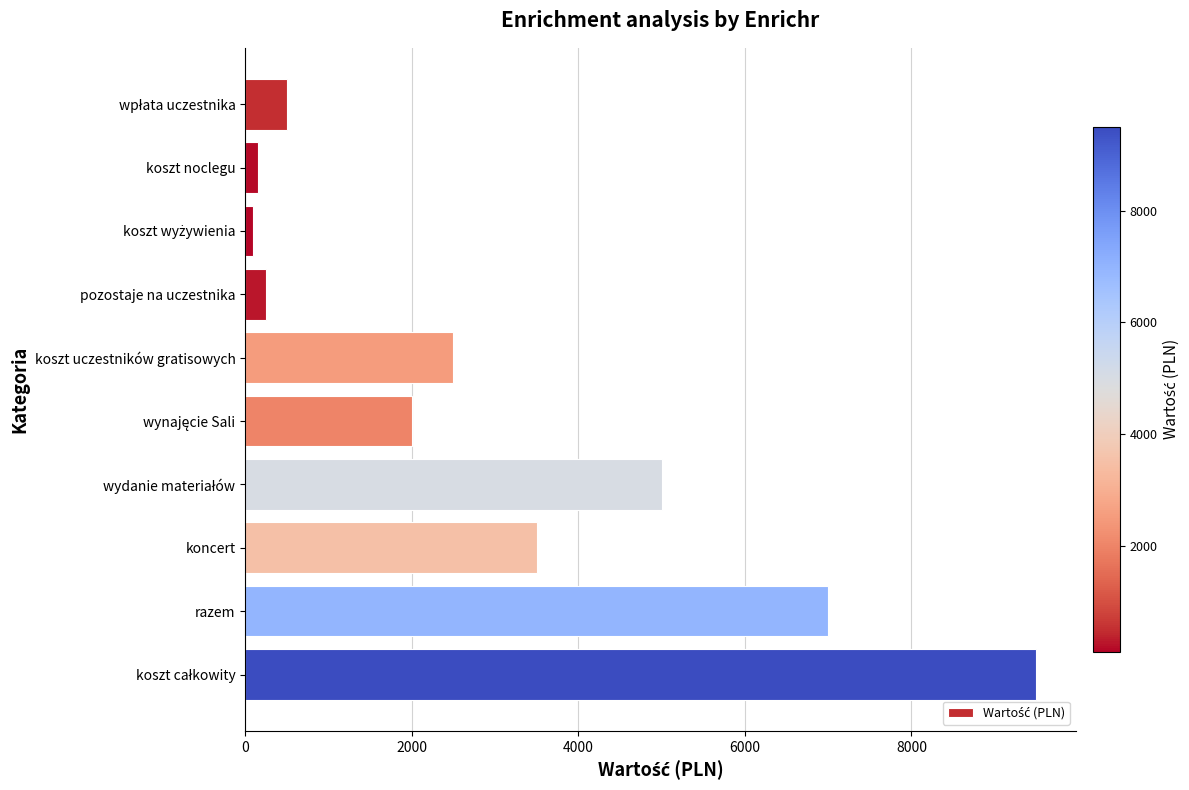

What is the label of the 2nd bar from the top?

koszt noclegu